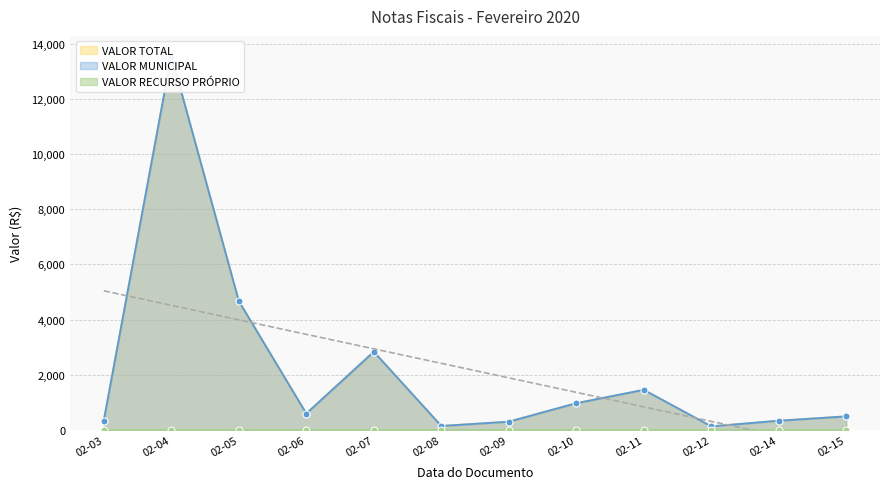

Where does the VALOR TOTAL series first go above 589?

02-04